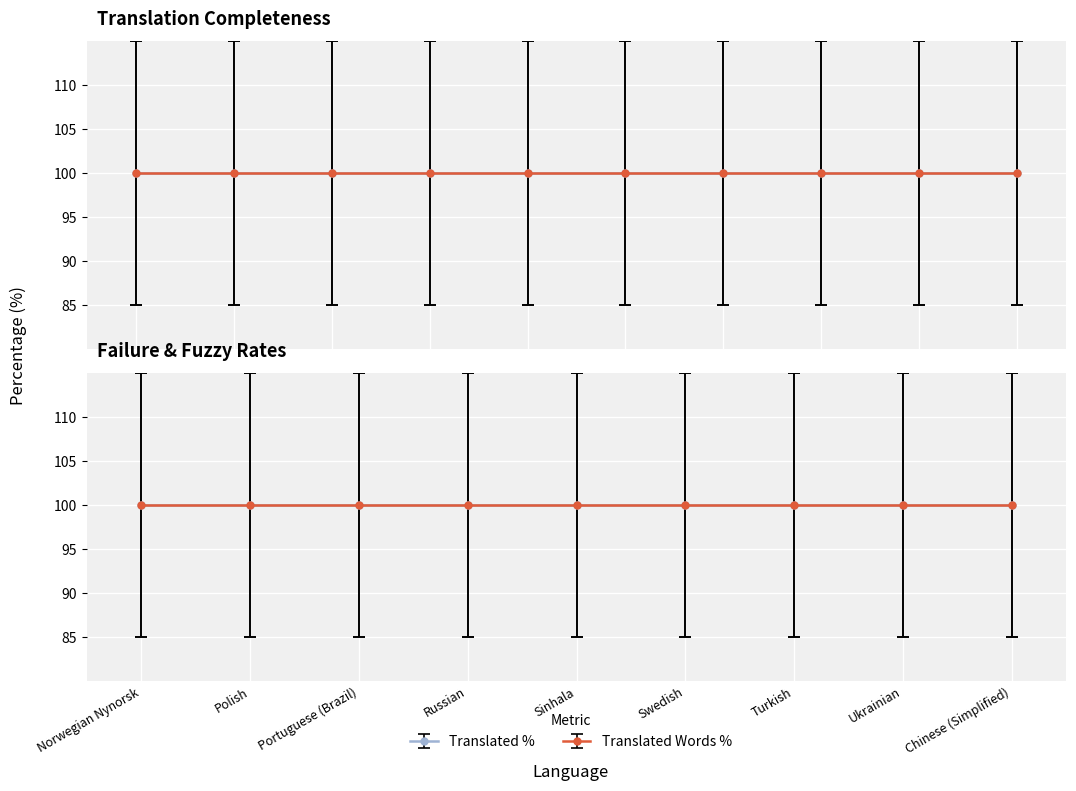

What is the maximum value for translated_percent?

100